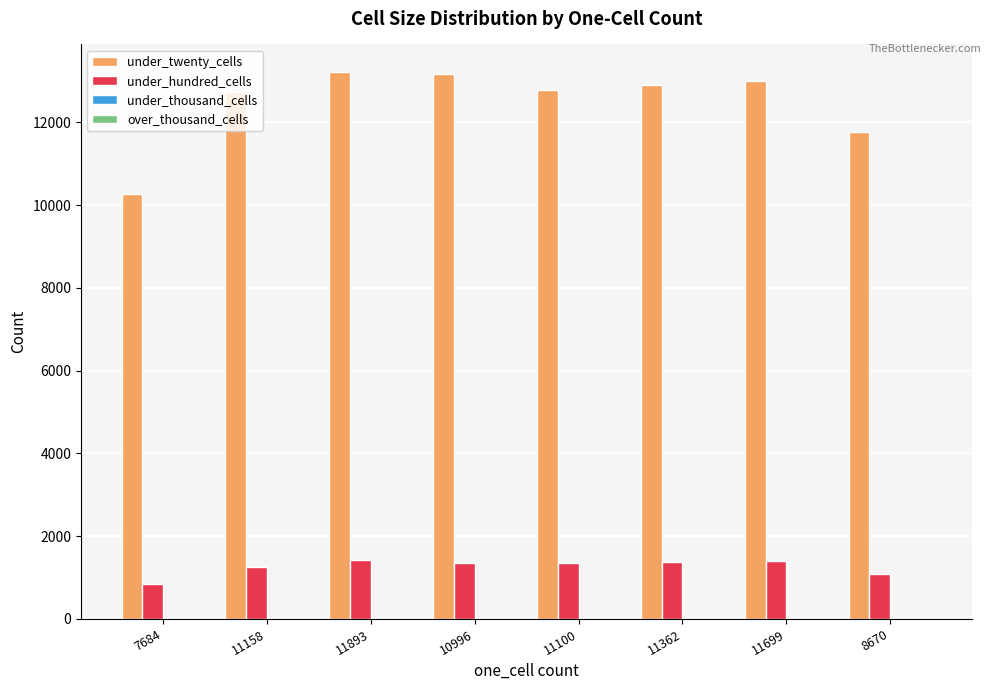

What is the greatest value displayed?

13225